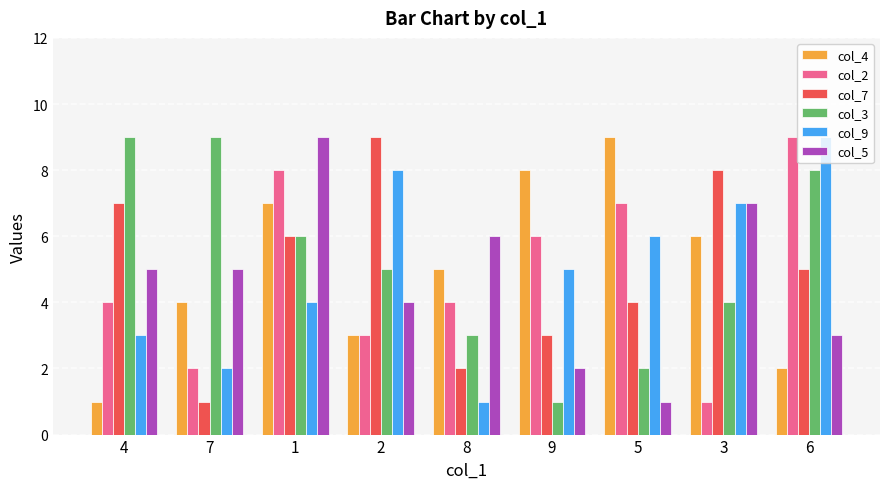

At 4, list the series in order from largest to smallest.

col_3, col_7, col_5, col_2, col_9, col_4